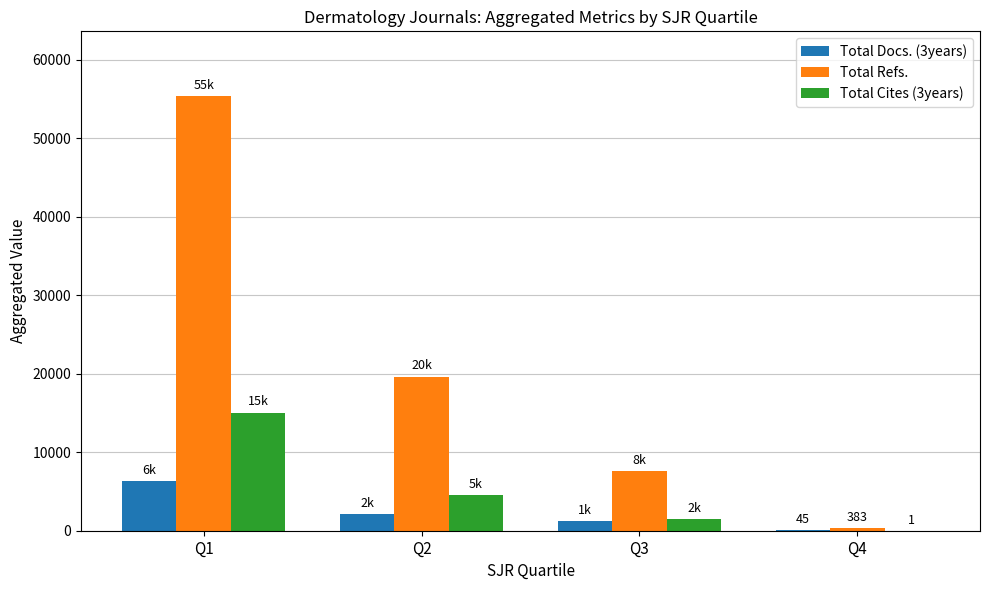

How many data points does each series have?

4